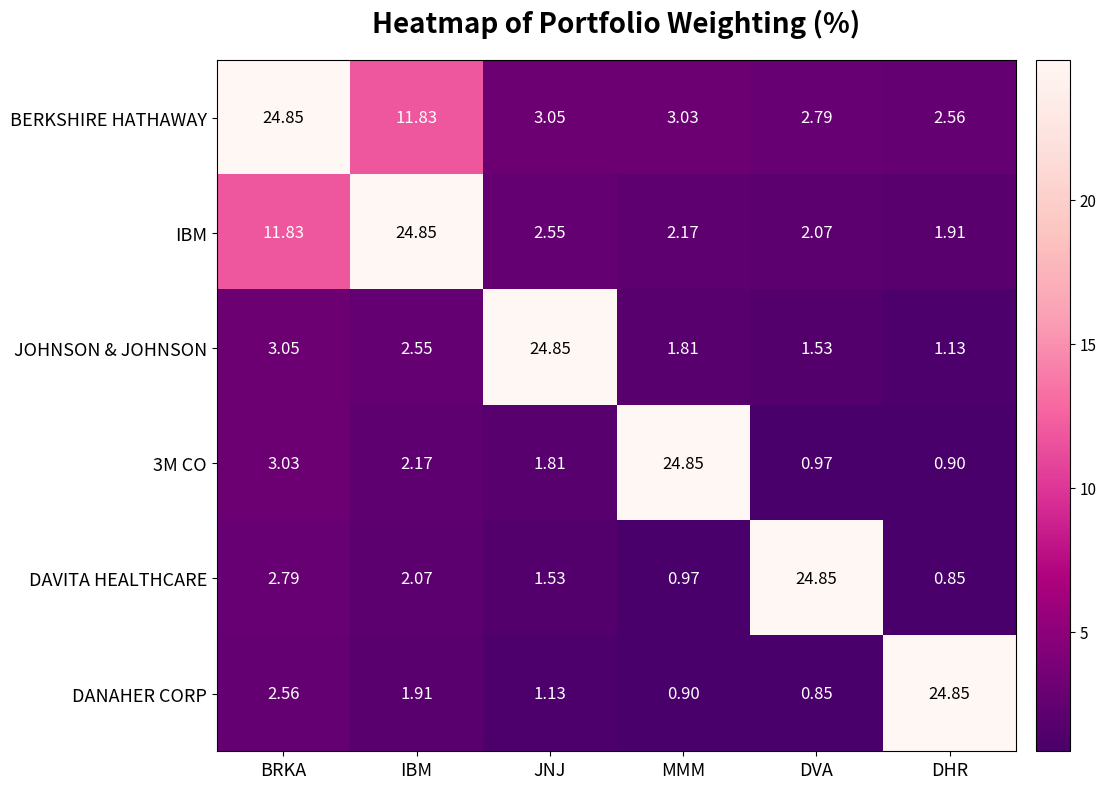

Which series has the largest total across all categories?

BERKSHIRE HATHAWAY